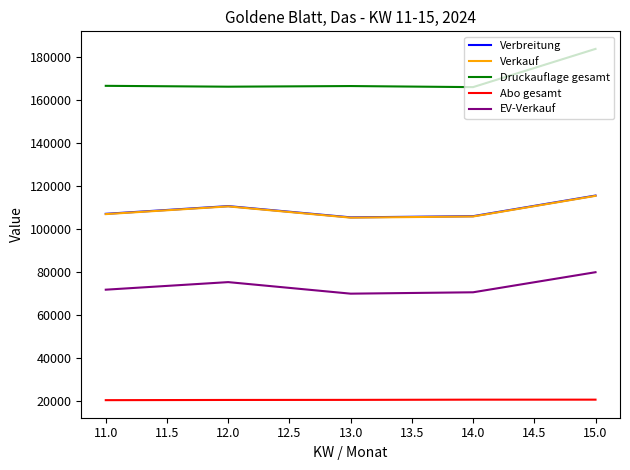

What is the highest value of the Abo gesamt series?

20673